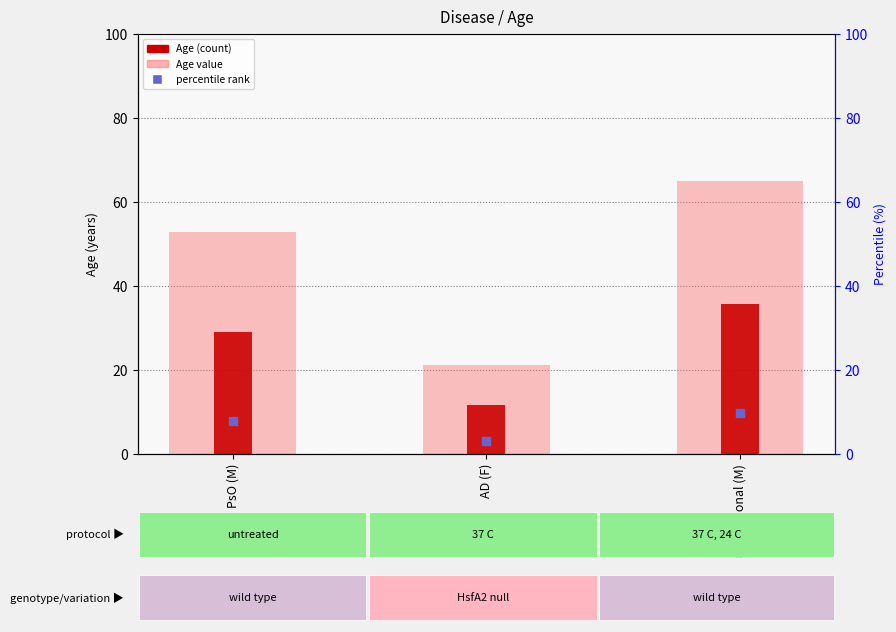

At how many categories does at least one series exceed 44?

2